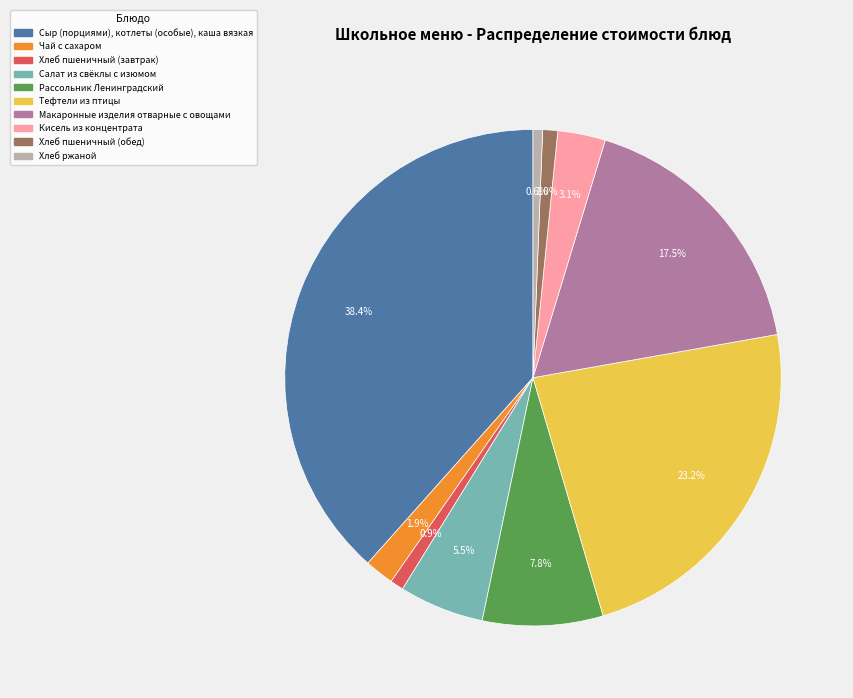

Which has a higher value, Тефтели из птицы or Салат из свёклы с изюмом?

Тефтели из птицы